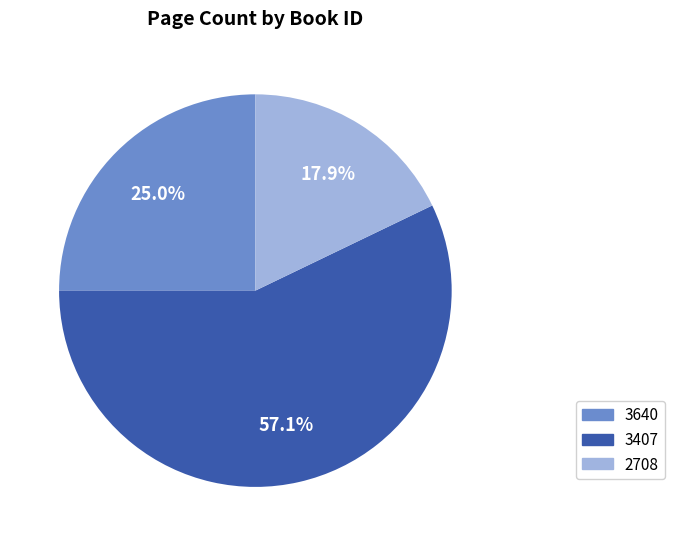

The 2708 slice represents 26% of the pie. True or false?

False